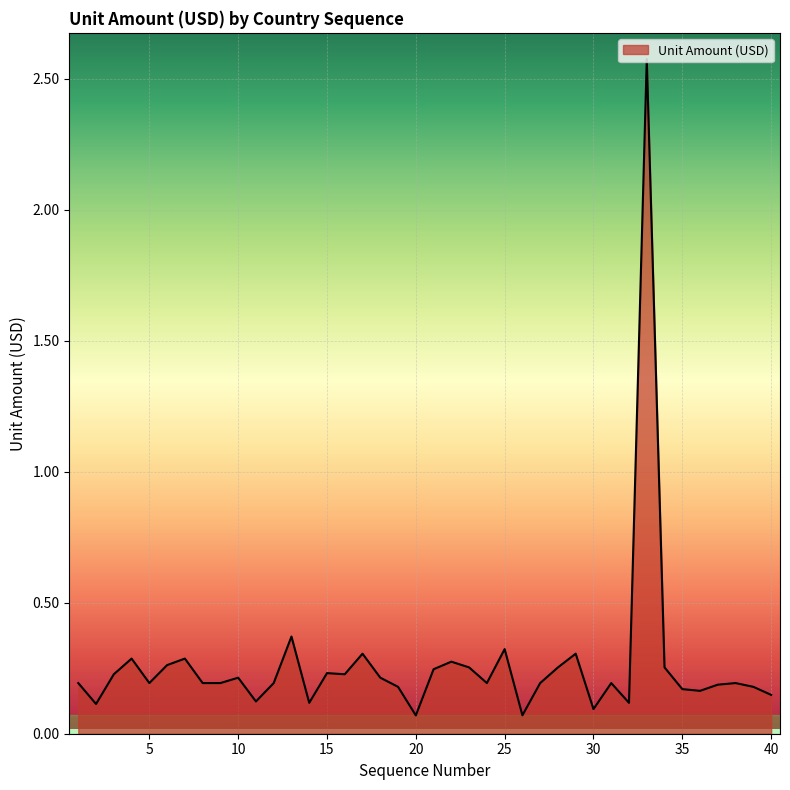

What is the greatest value displayed?

2.6